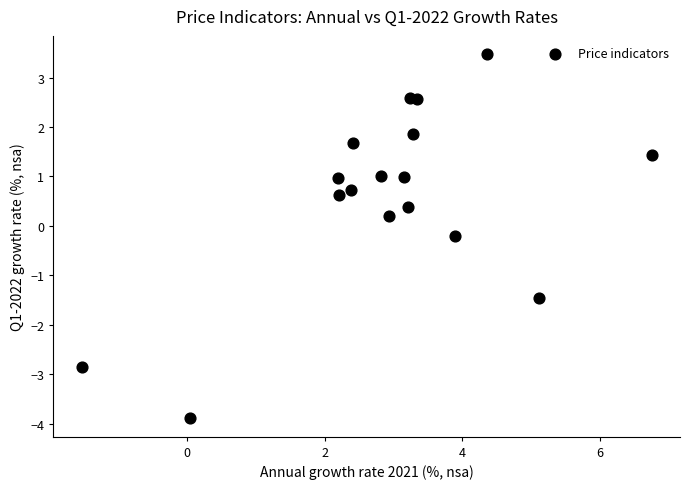

What is the range of X values (max minus min)?

8.3